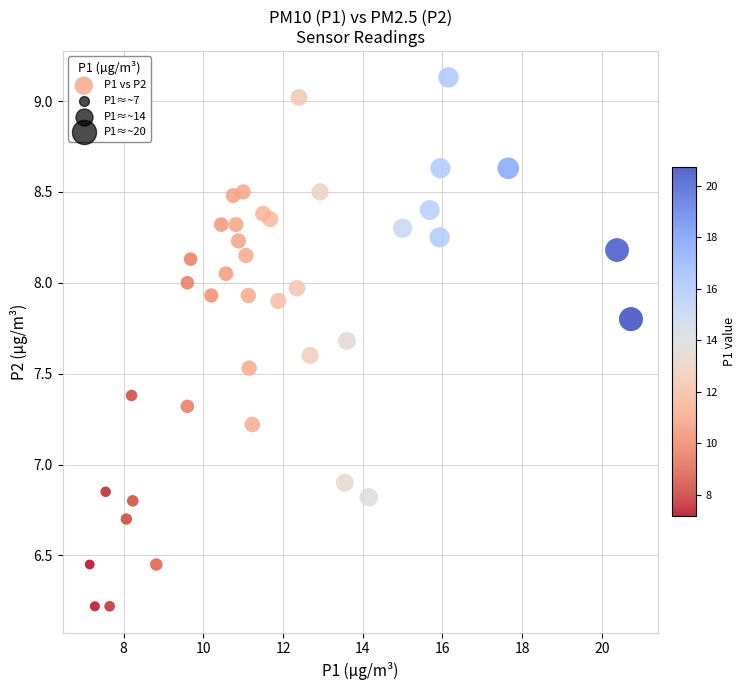

What Y value in the scatter plot is closest to 7?

6.9